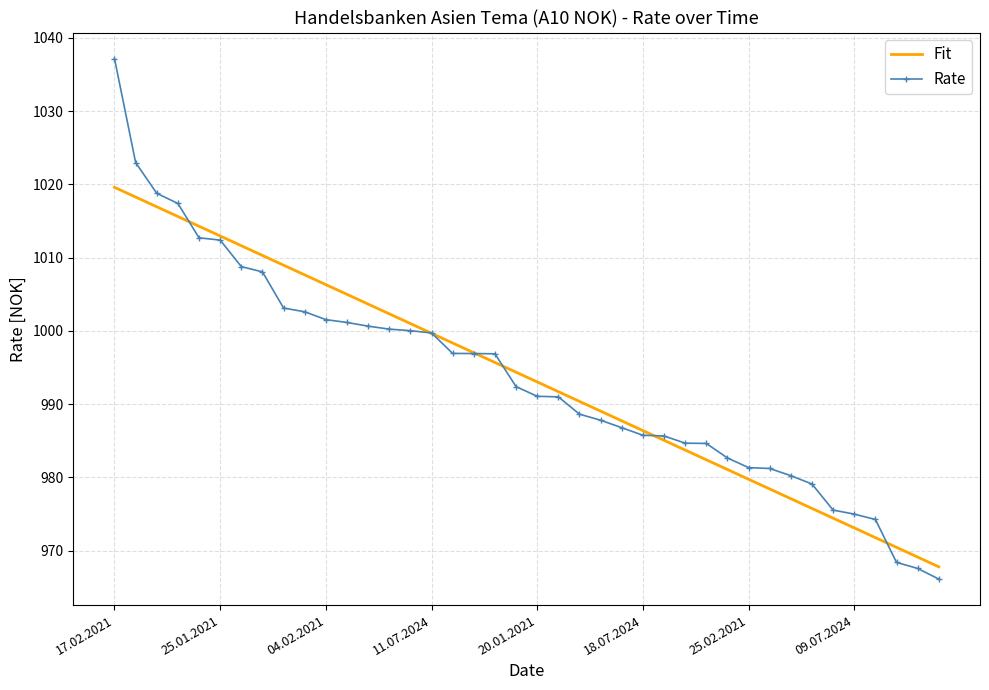

Which series has the widest spread of values?

Rate